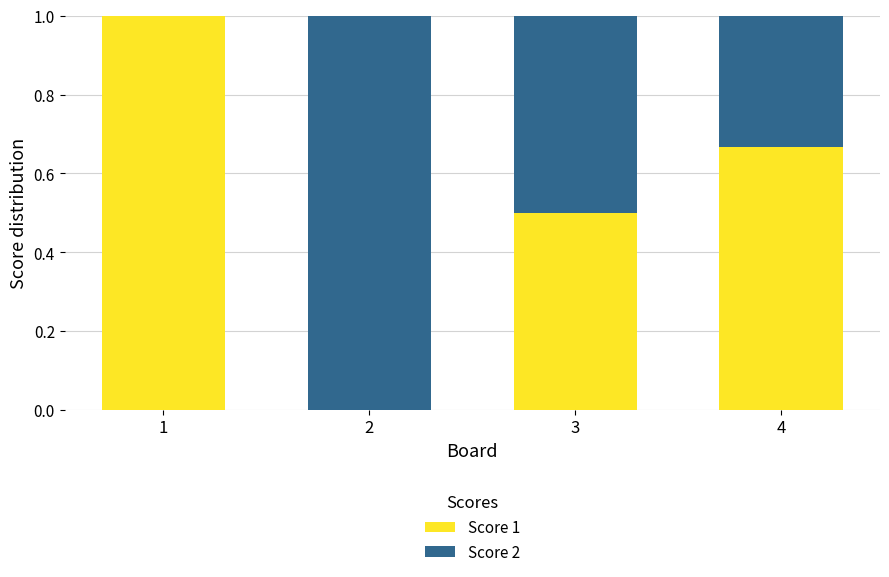

What is the sum of the Score 1 values at 4 and 3?

1.2